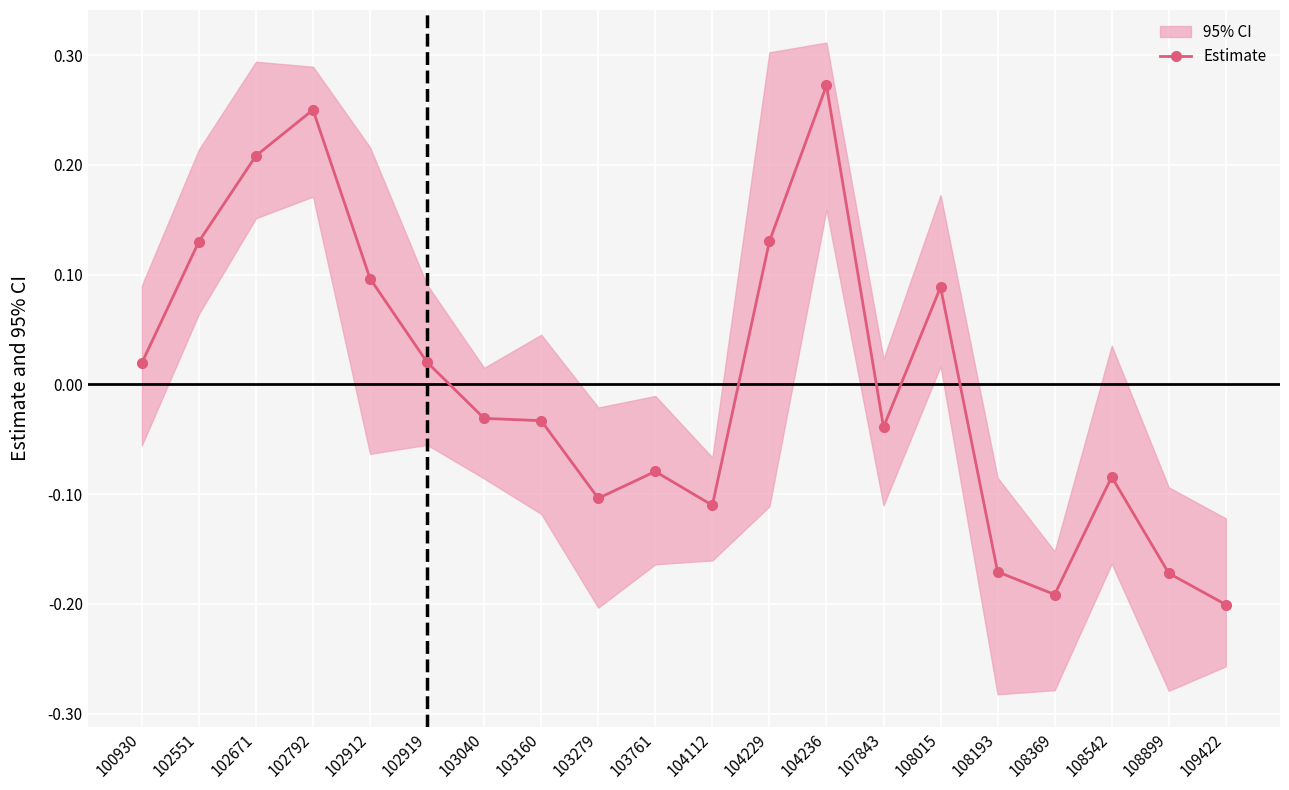

How many data points are above 0?

9